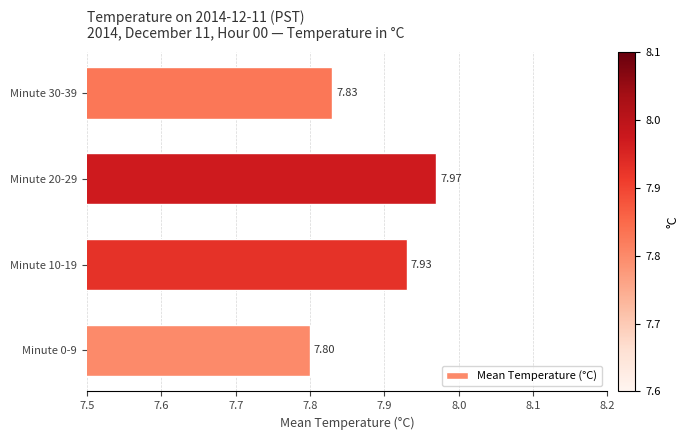

How many bars are there in total?

4